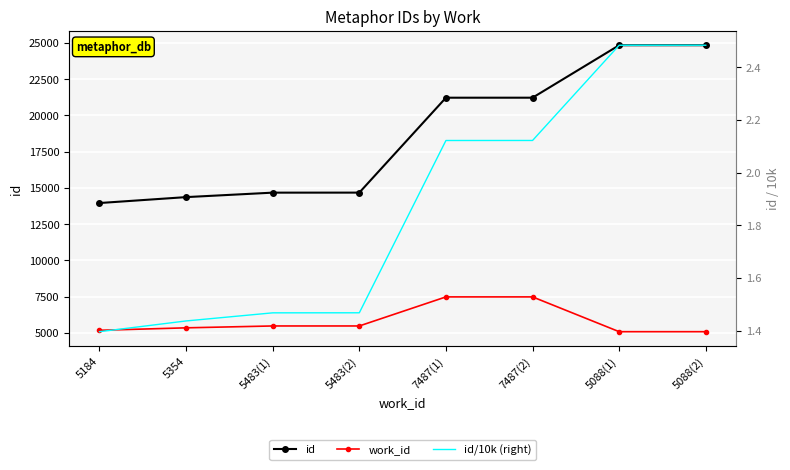

True or false: id and work_id intersect in this chart.

False